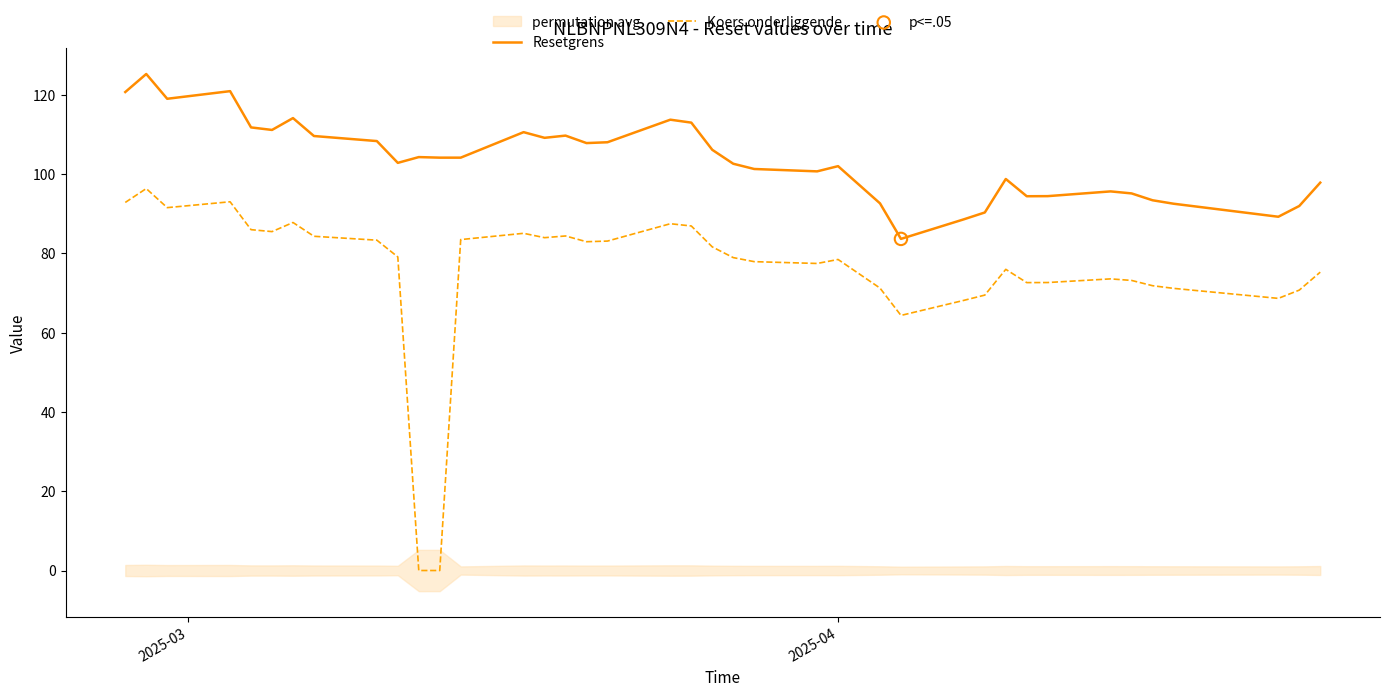

At how many categories does at least one series exceed 92?

34